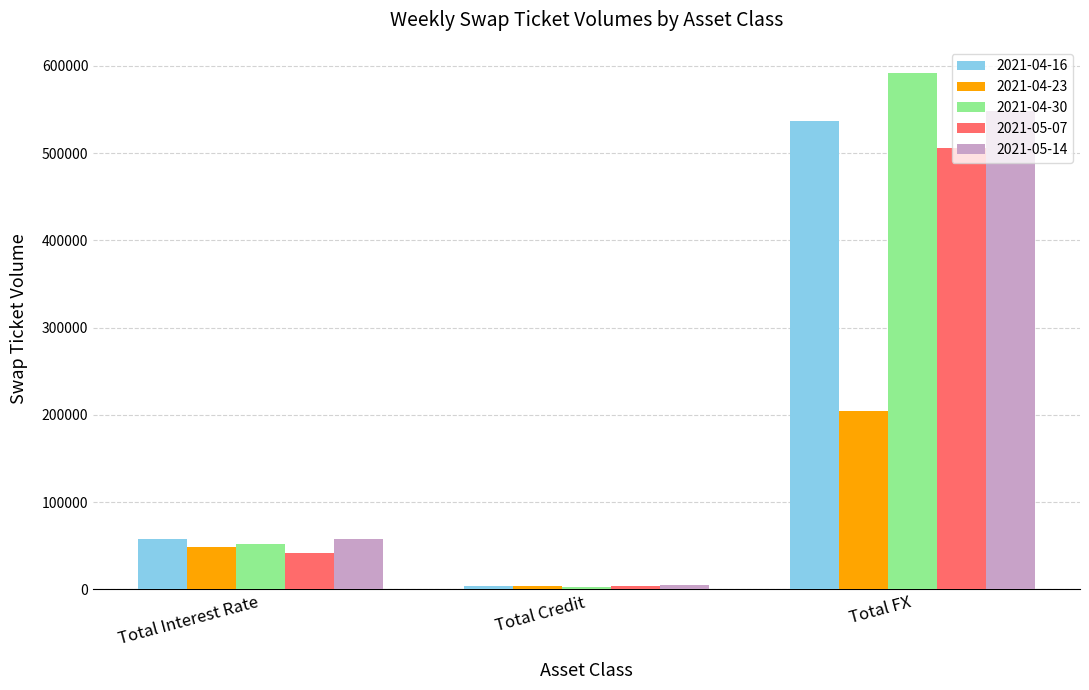

What is the label of the 2nd bar from the left?

Total Credit